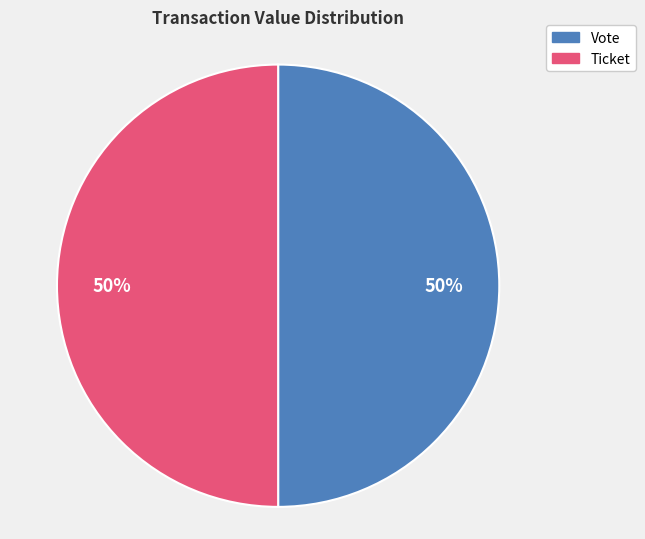

Is the sum of Ticket and Vote greater than half?

Yes